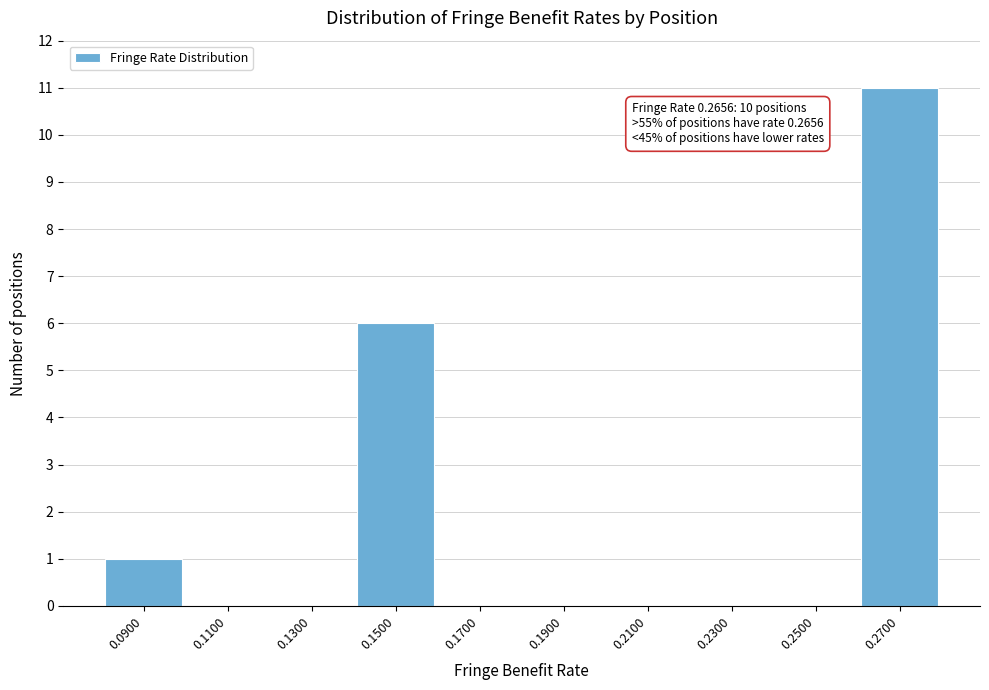

Over which range of the x-axis is the bar tallest?

0.26 to 0.28